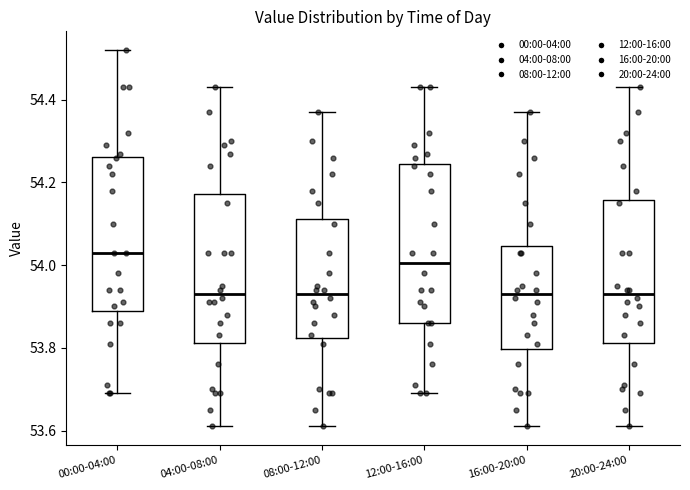

Where is the lower edge of the box for 12:00-16:00 on the y-axis? The values are not printed on the chart, so give them approximately, as read against the axis.

53.86